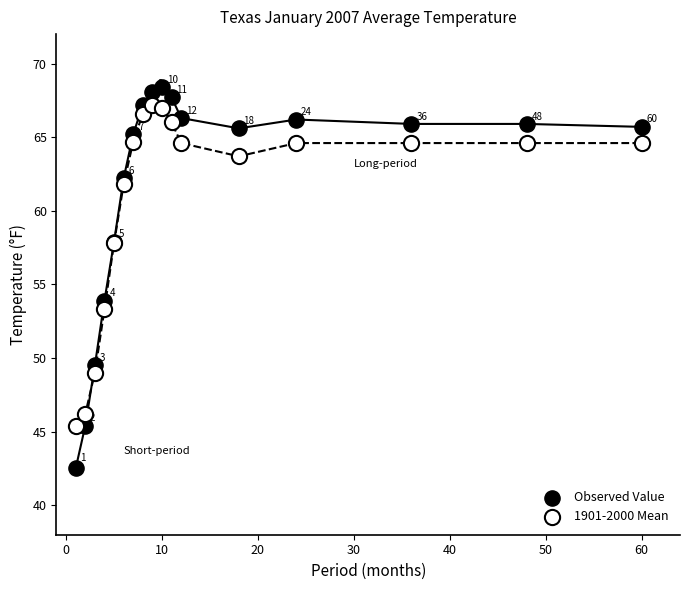

Which series contains the lowest Y value?

Observed Value